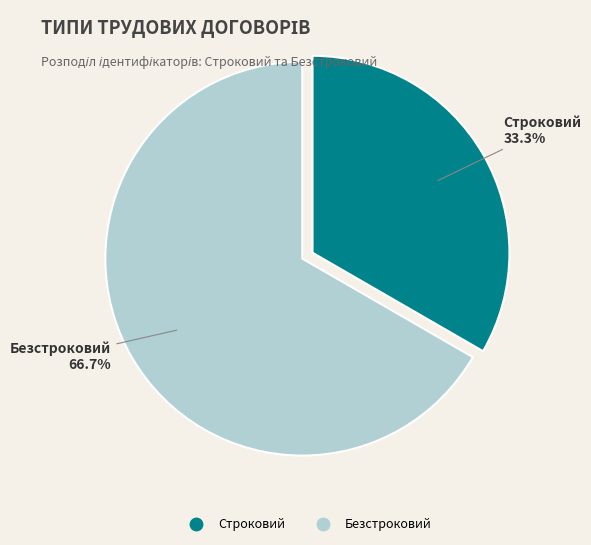

To the nearest percent, what is the difference between the largest and smallest slice percentages?

33%